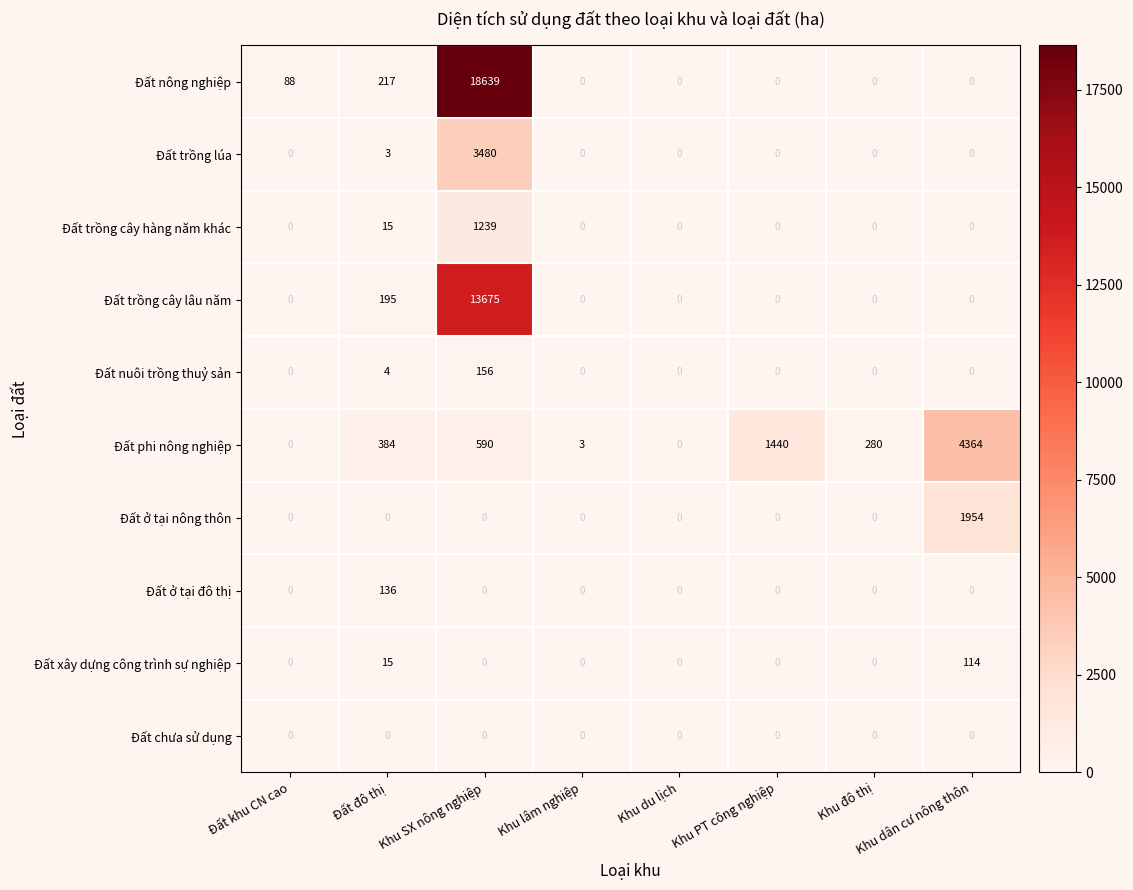

At how many categories does at least one series exceed 13861?

1